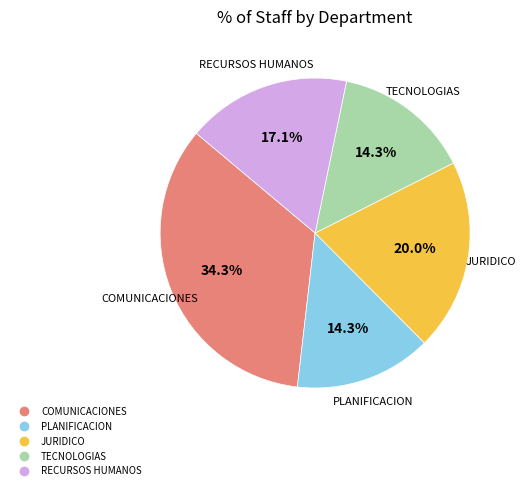

Is there a majority slice in this chart?

No